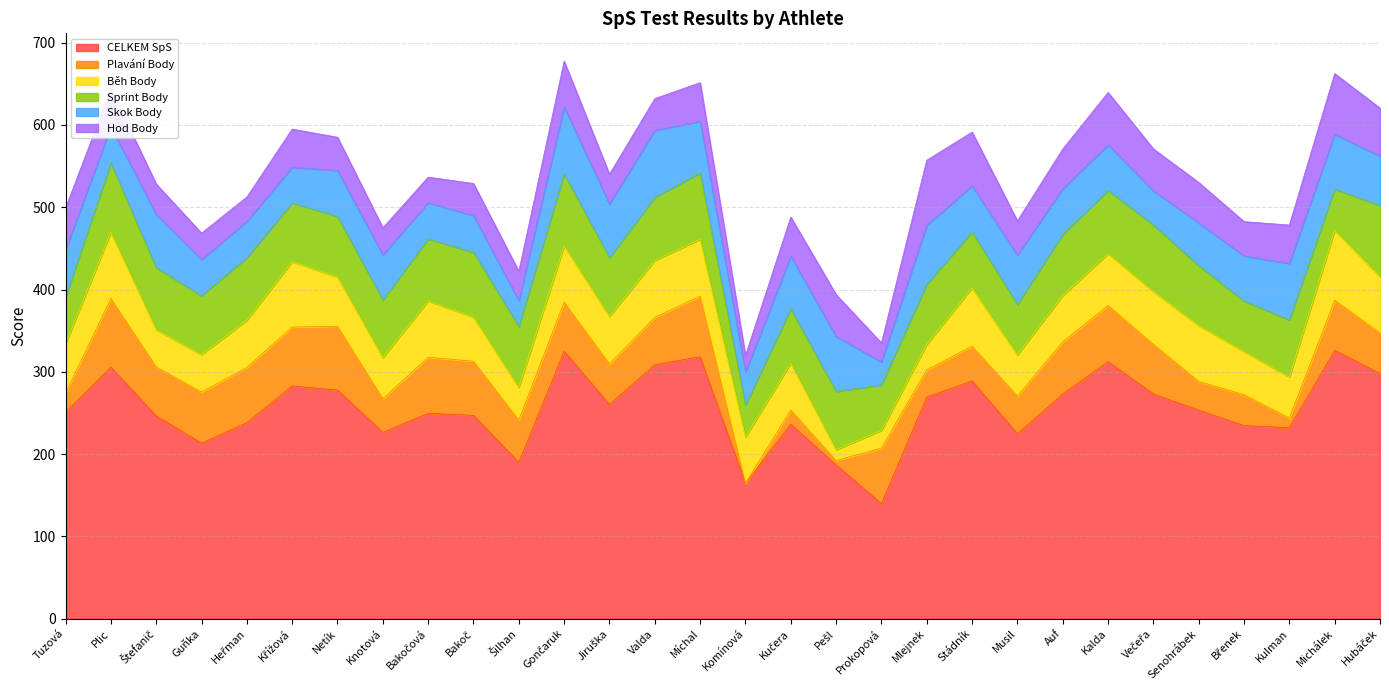

At how many categories does at least one series exceed 46?

30